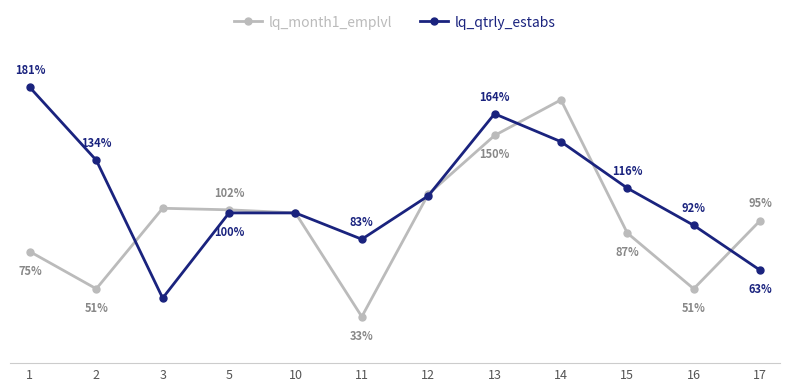

Is the value of lq_qtrly_estabs at 3 greater than the value of lq_month1_emplvl at 14?

No